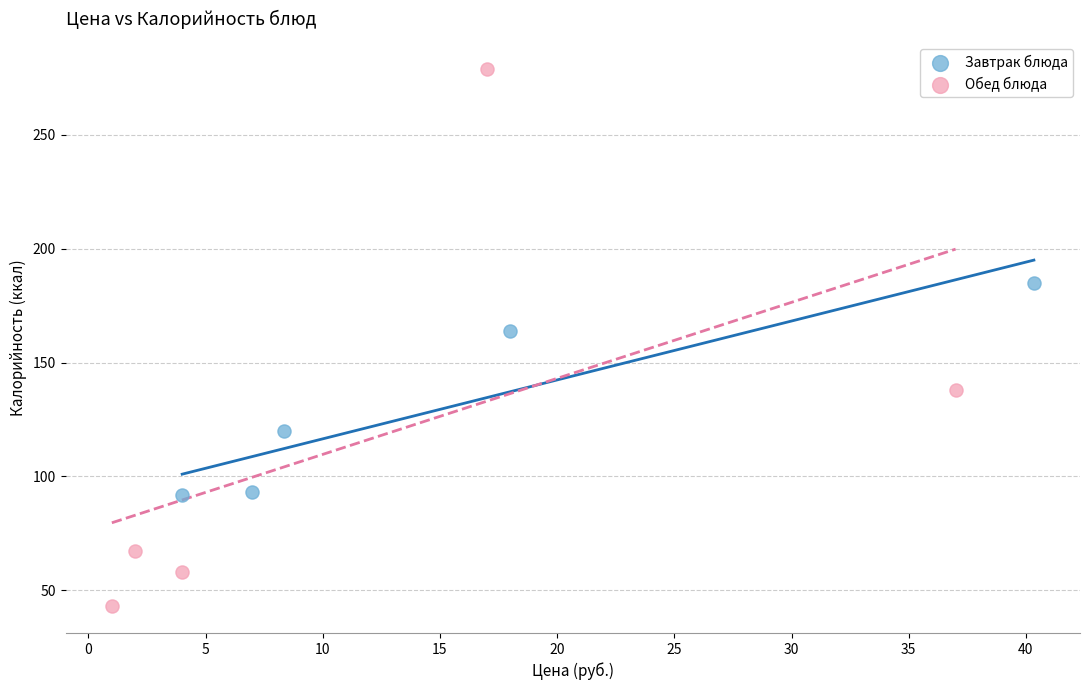

Which series has the largest Y range (max minus min)?

Обед блюда